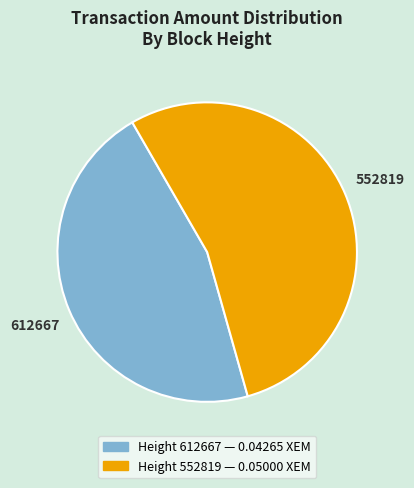

Is there a majority slice in this chart?

Yes